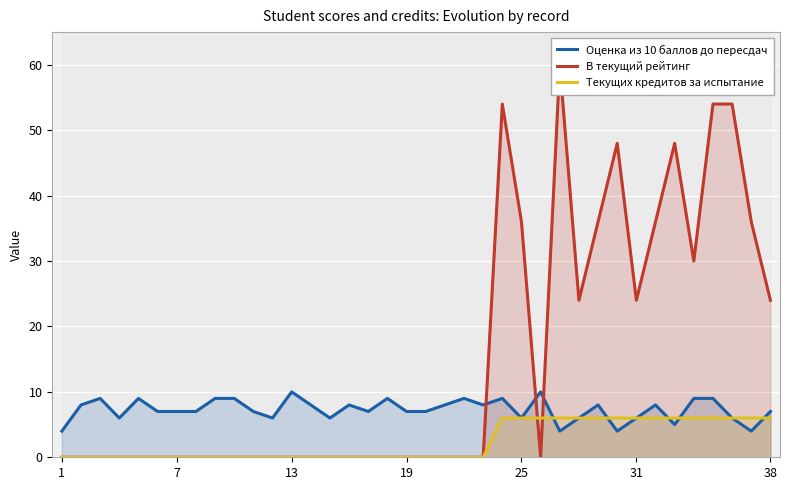

What is the maximum value for Текущих кредитов за испытание?

6